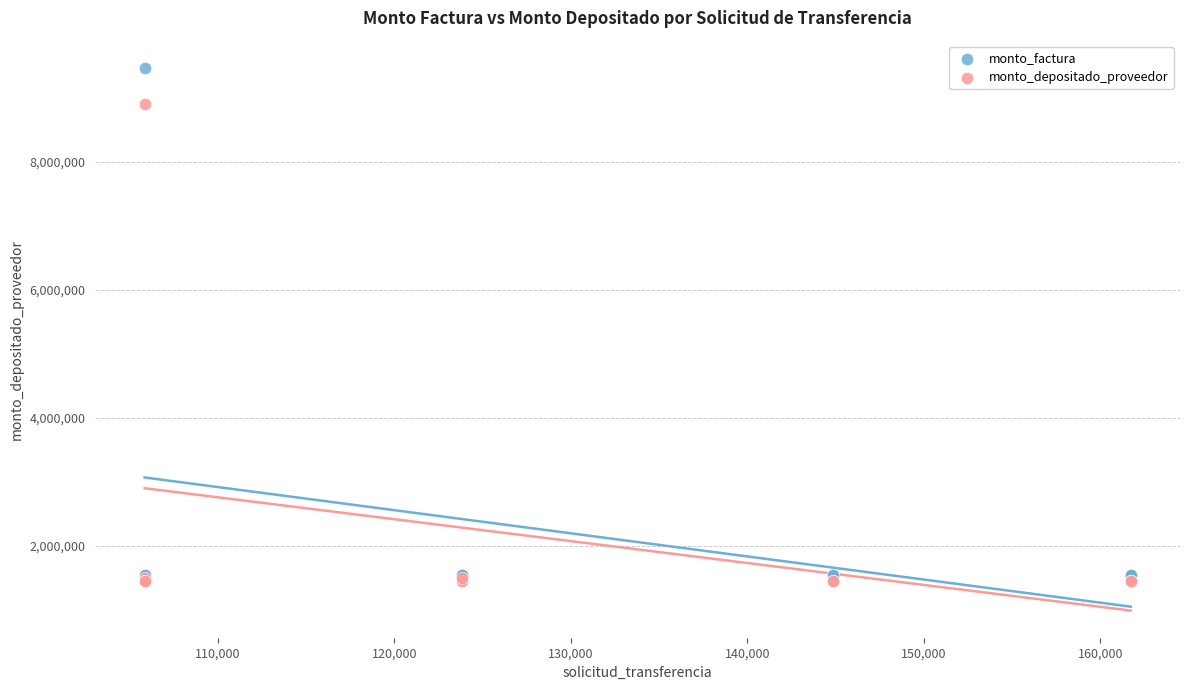

Across all series, what Y value is closest to 5463752?

8916405